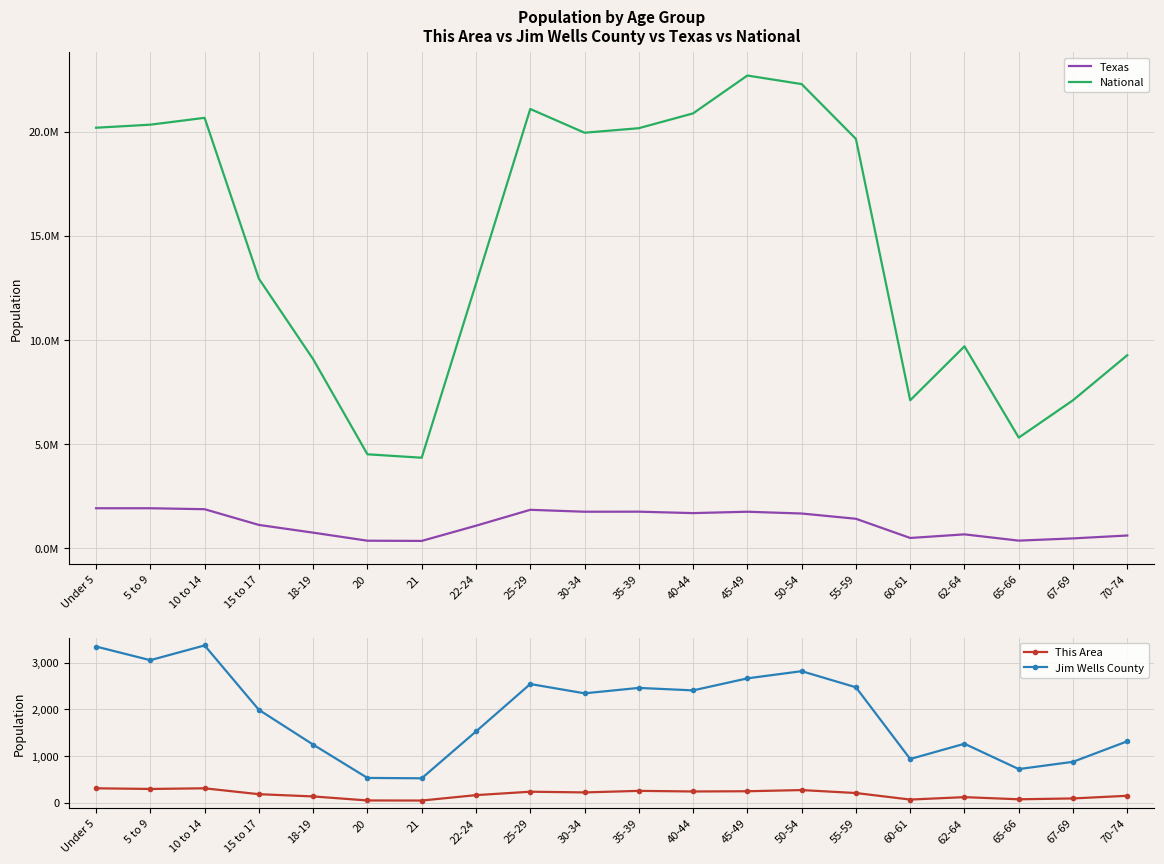

What is the label of the 11th point from the right?

30-34